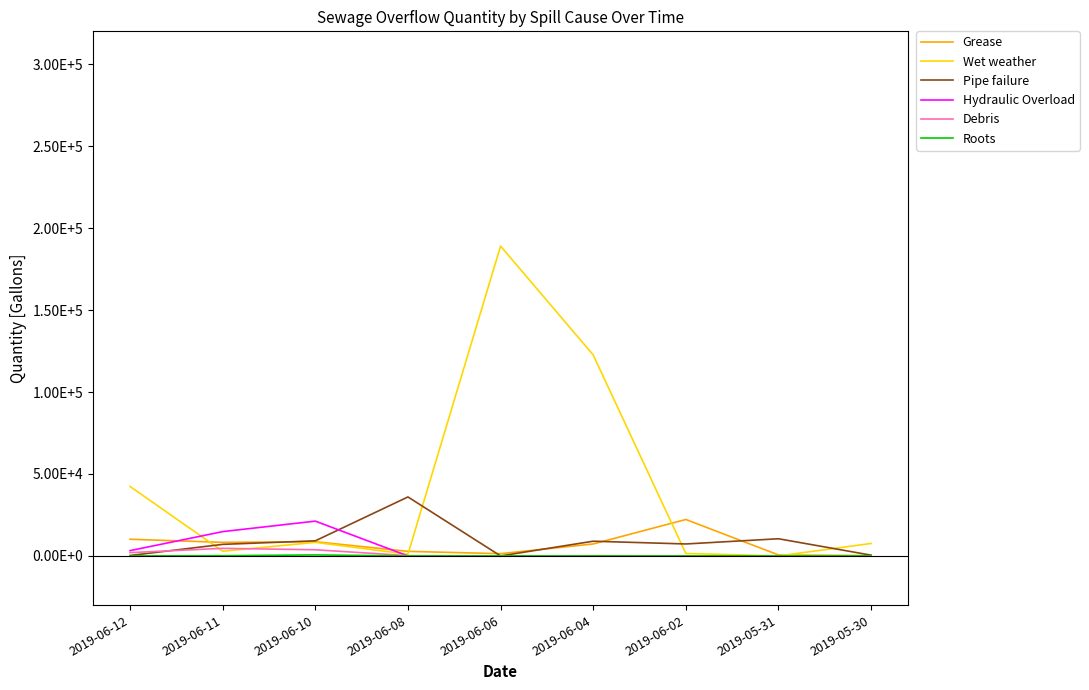

What are all the series names shown in the legend?

Grease, Wet weather, Pipe failure, Hydraulic Overload, Debris, Roots